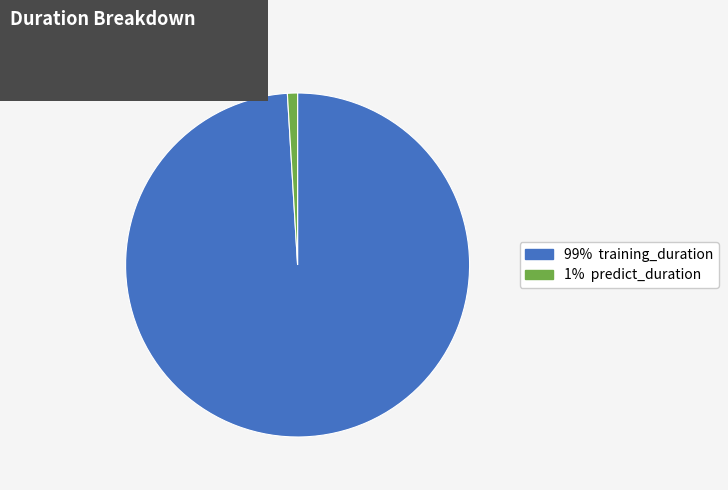

Which slice represents more than half of the pie?

training_duration